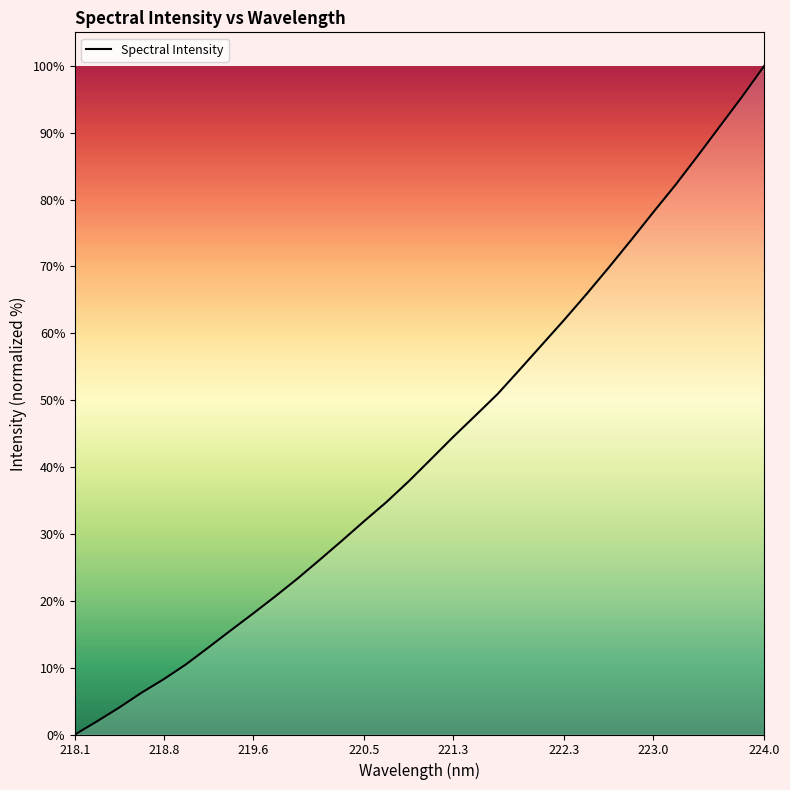

What is the difference between the second highest and second lowest values?

93.4